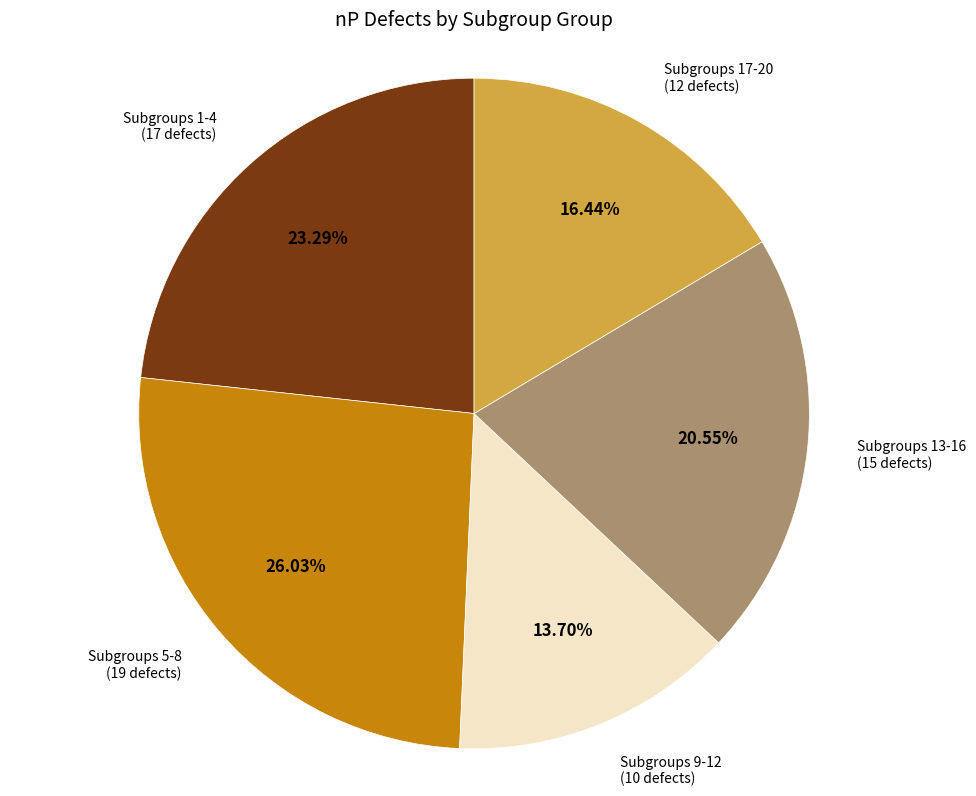

Does any single category account for the majority?

No